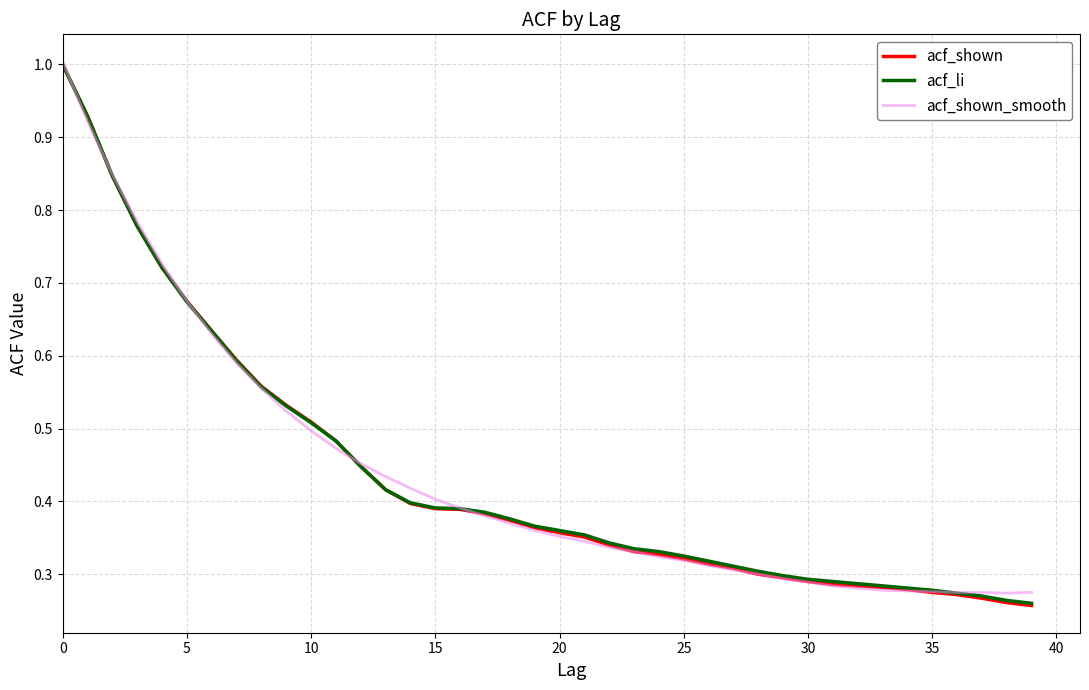

What is the maximum value for acf_shown_smooth?

1.0